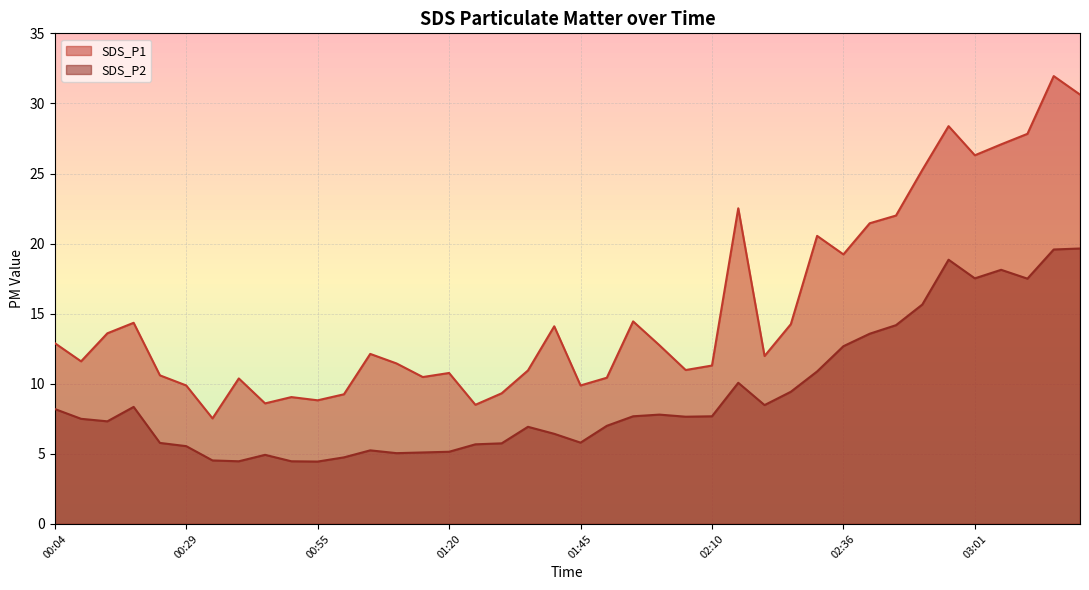

What is the highest value of the SDS_P1 series?

31.9